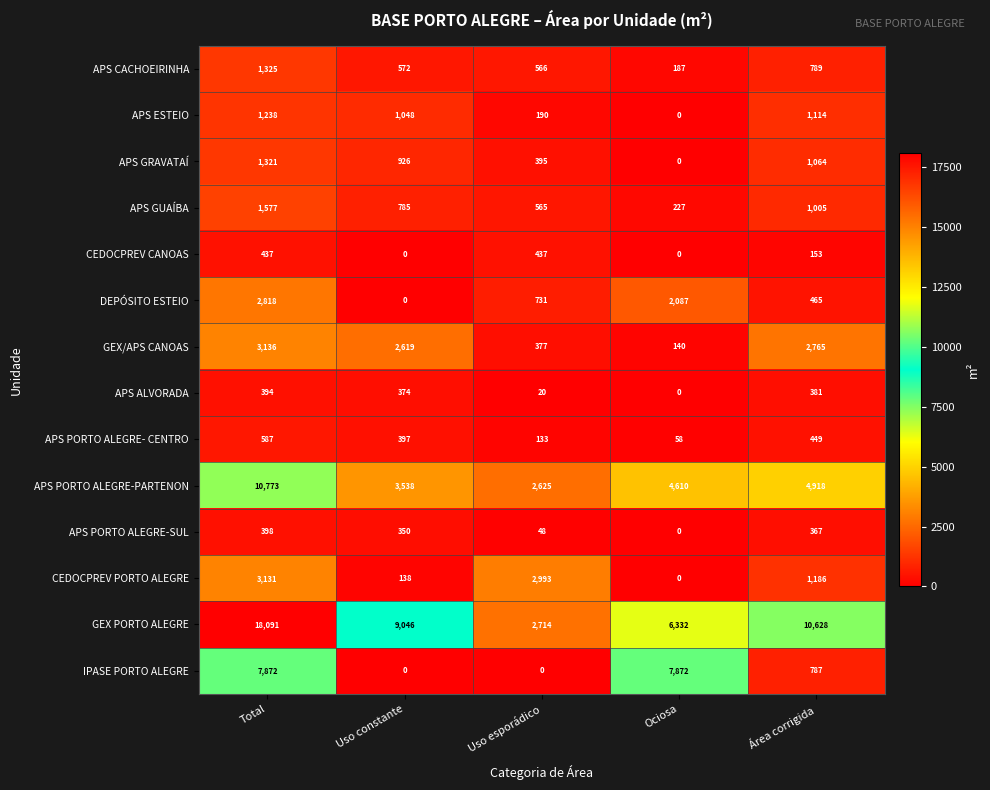

How many data points in DEPÓSITO ESTEIO are less than 731?

2